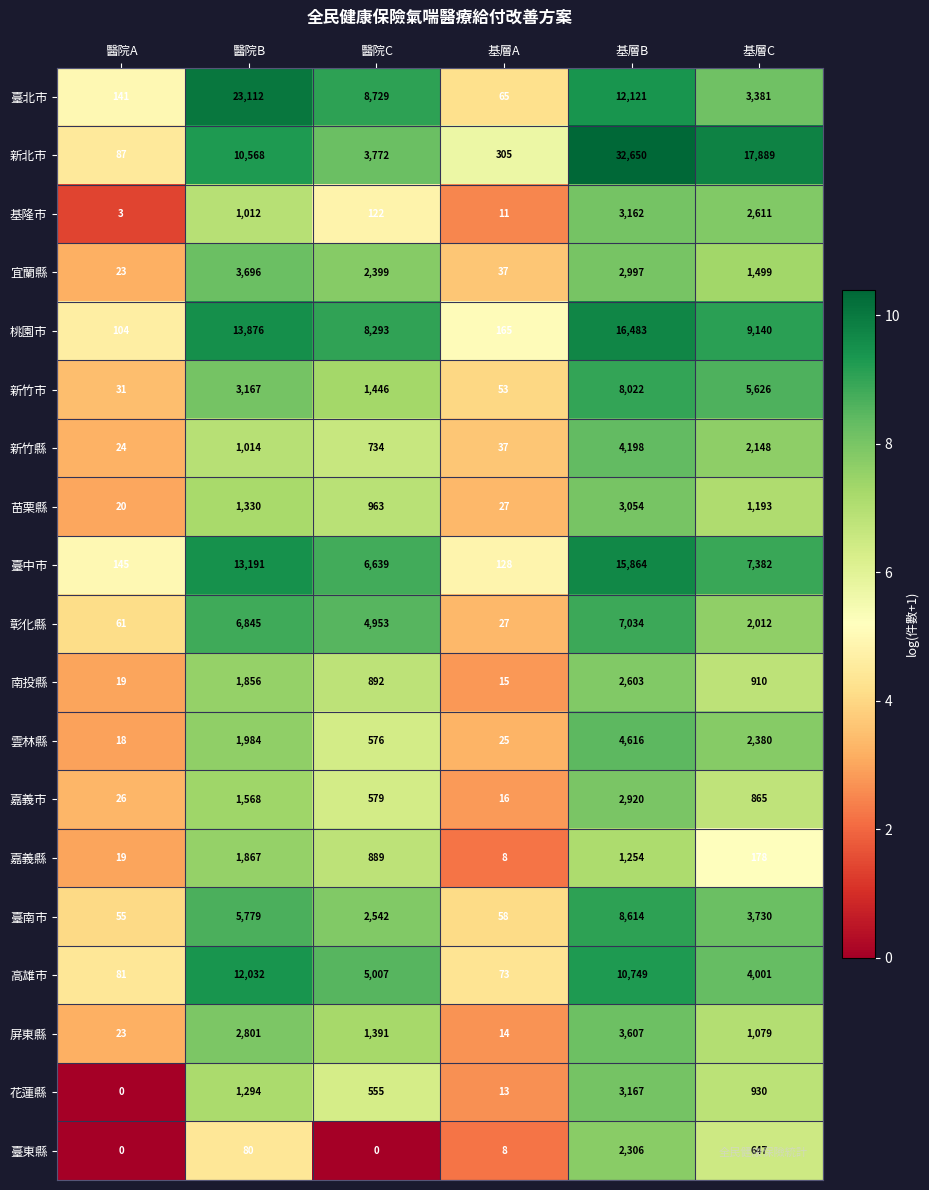

The value of 花蓮縣 at 醫院B is 1294. True or false?

True